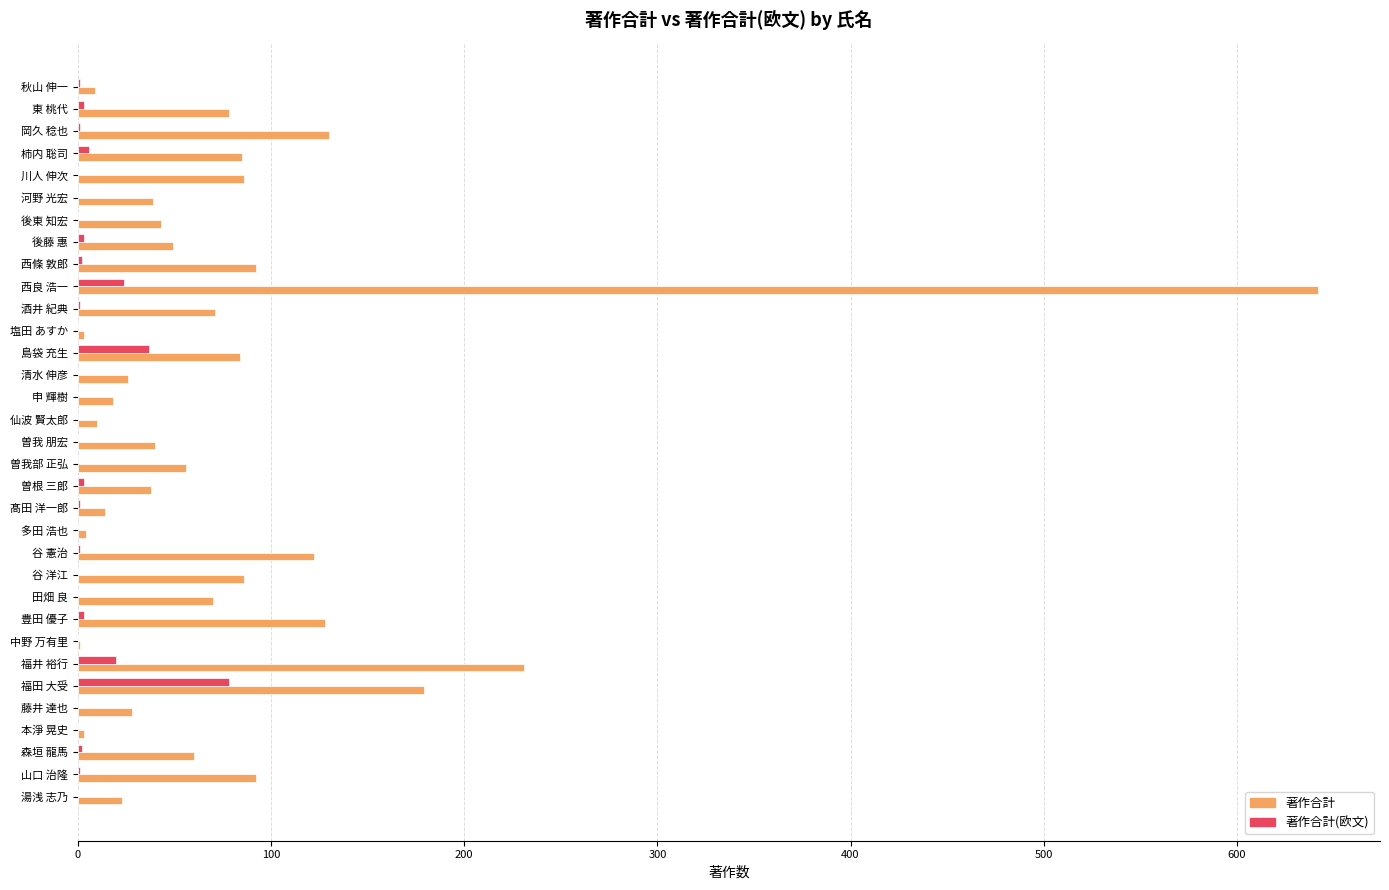

Which category has the highest value in the 著作合計(欧文) series?

福田 大受